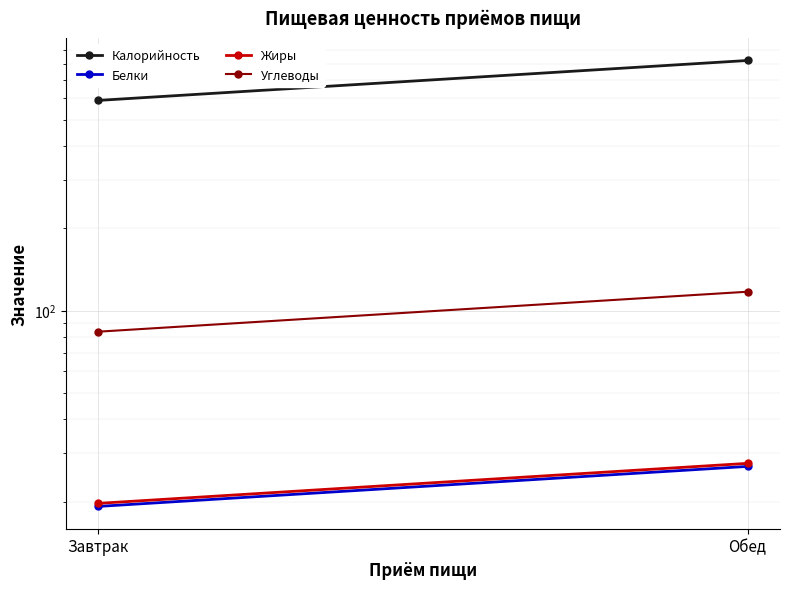

Reading left to right, list all the values displayed in this chart.

Калорийность: 587.5	822.5
Белки: 19.2	26.9
Жиры: 19.7	27.6
Углеводы: 83.7	117.2